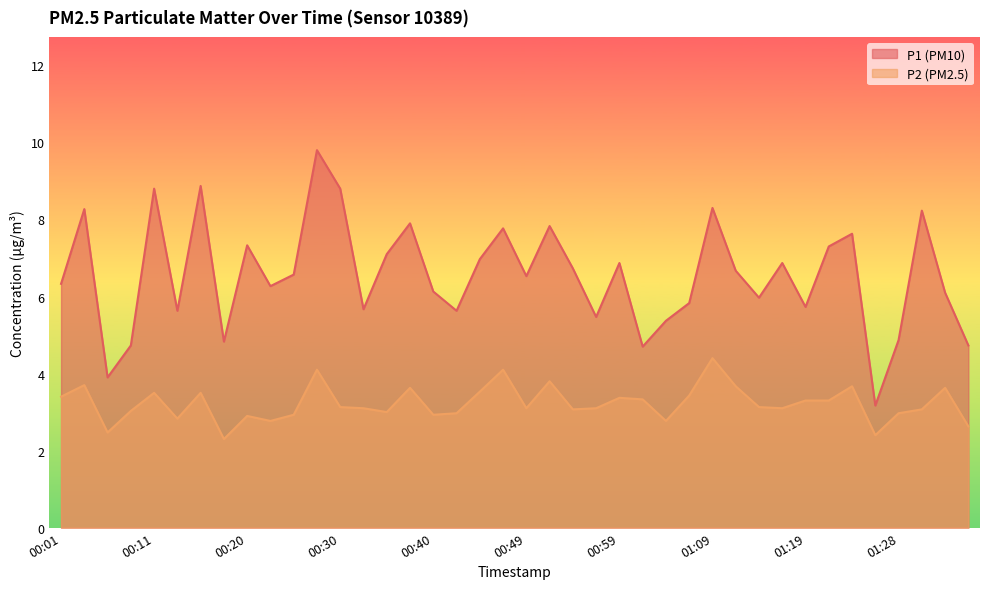

Rank the series at 00:30 from highest to lowest value.

P1 (PM10), P2 (PM2.5)